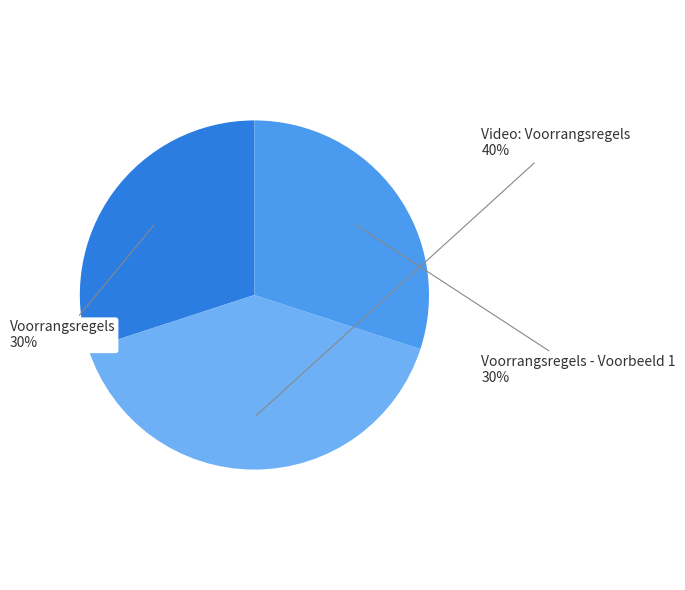

Is there a majority slice in this chart?

No